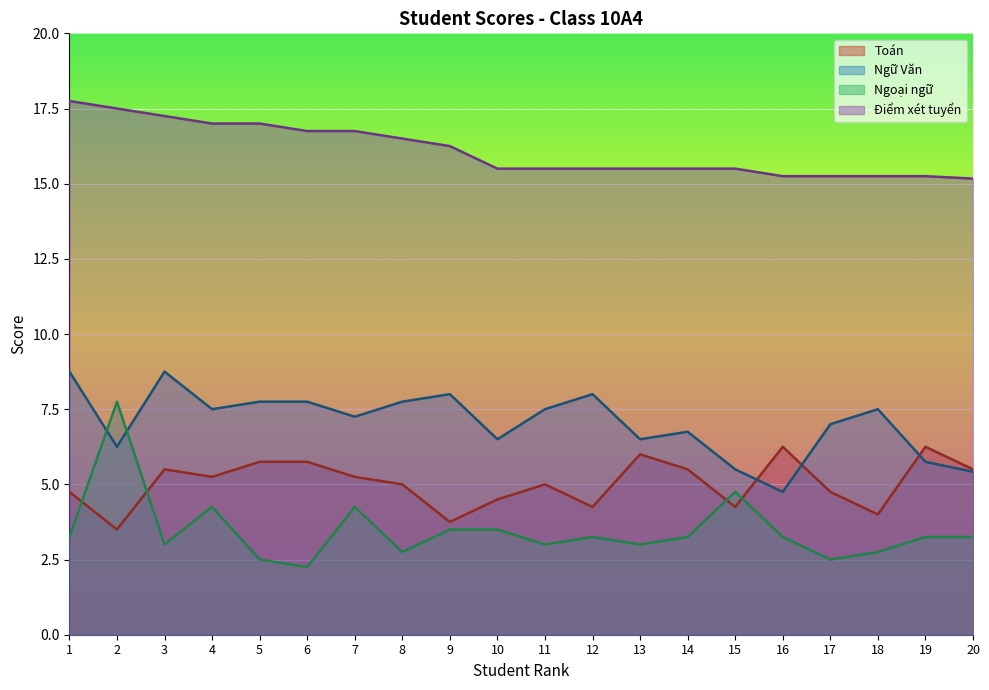

What is the difference between the maximum and minimum values in the Điểm xét tuyển series?

2.6